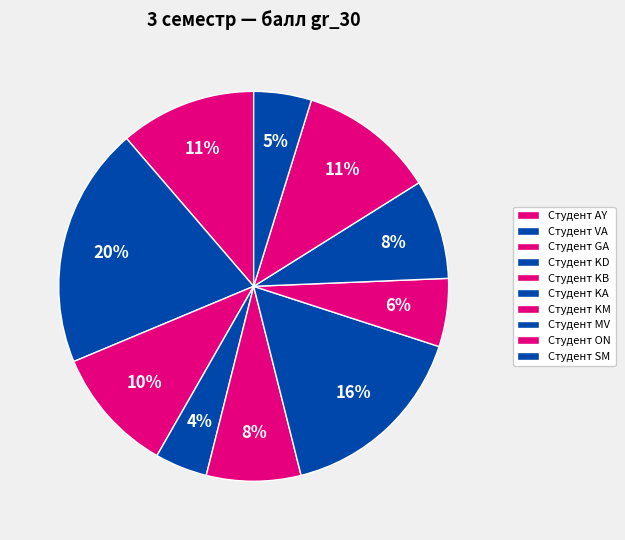

To the nearest percent, what percentage of the pie is Студент AY?

11%